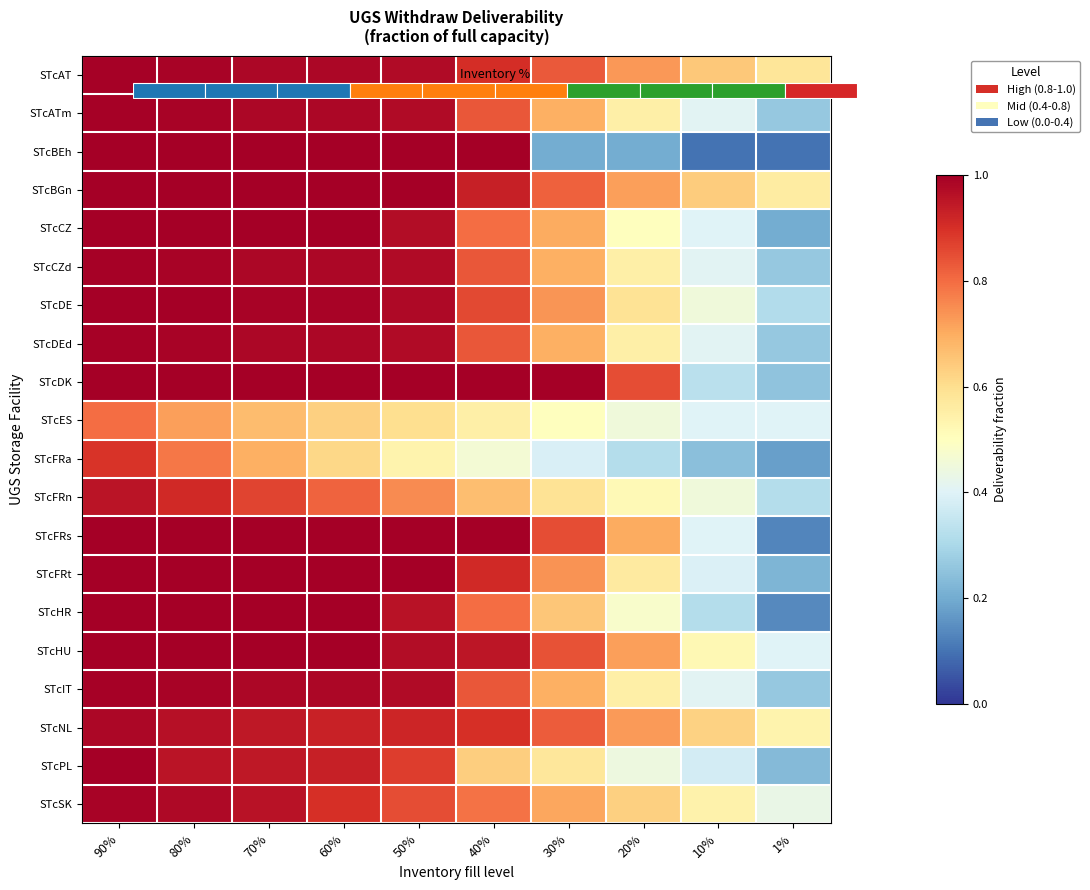

True or false: STcSK has a value of 0.8 at 20%.

False